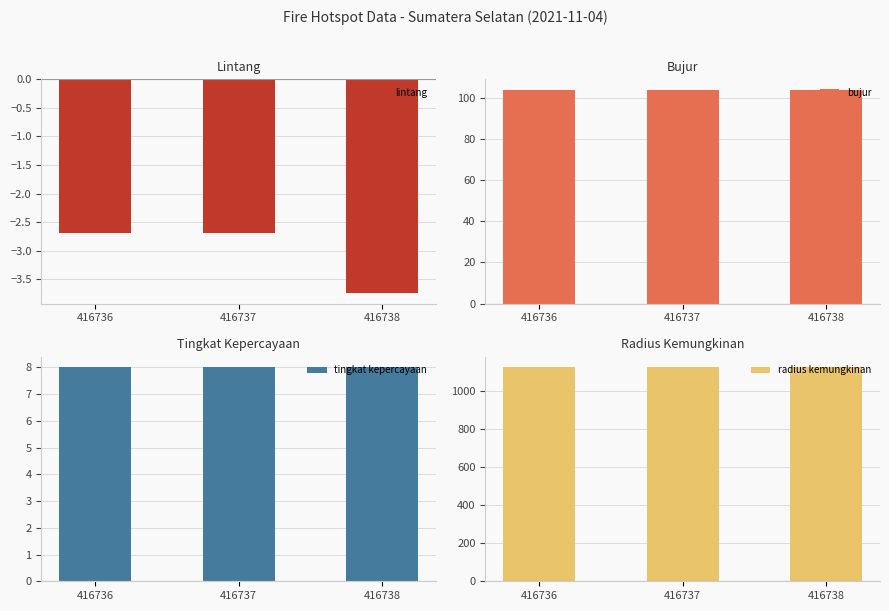

Rank the categories by radius kemungkinan value from lowest to highest.

416736, 416737, 416738